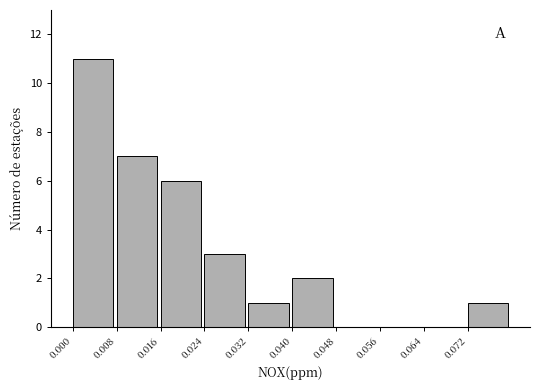

Reading left to right, list every bar in this chart as the range it spans on the x-axis followed by its height. The values are not printed on the chart, so give them approximately, as read against the axis.

0.000 to 0.008: 11
0.008 to 0.016: 7
0.016 to 0.024: 6
0.024 to 0.032: 3
0.032 to 0.040: 1
0.040 to 0.048: 2
0.048 to 0.056: 0
0.056 to 0.064: 0
0.064 to 0.072: 0
0.072 to 0.080: 1